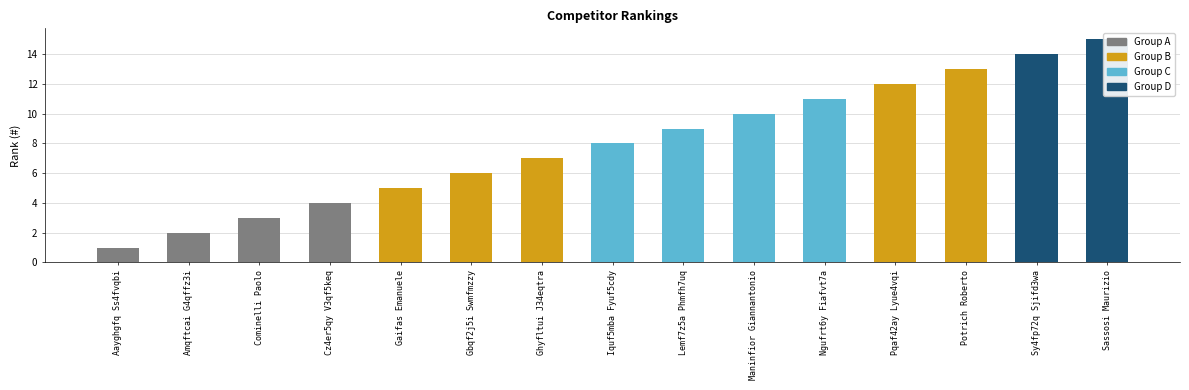

Which category has the lowest value across all series?

Aayghgfq Ss4fvqbi